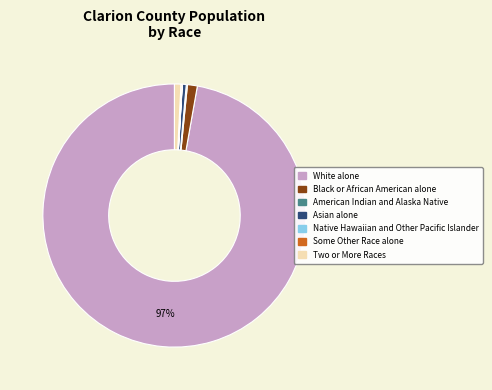

What is the majority slice?

White alone